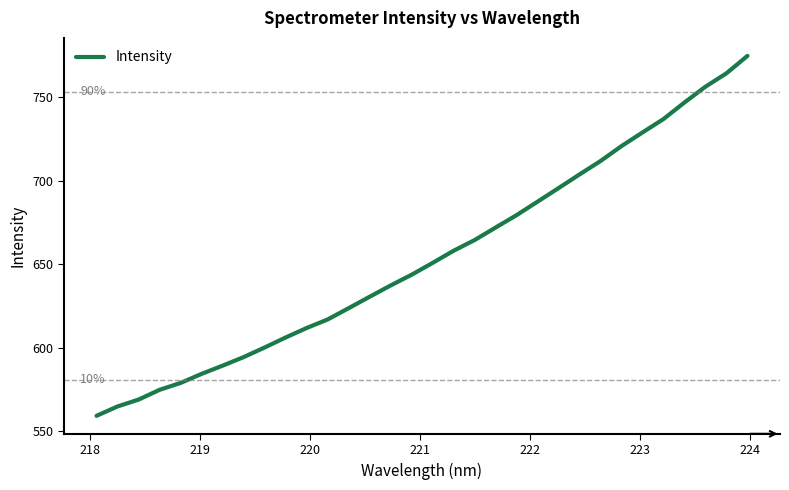

What is the difference between the maximum and minimum values?

215.4